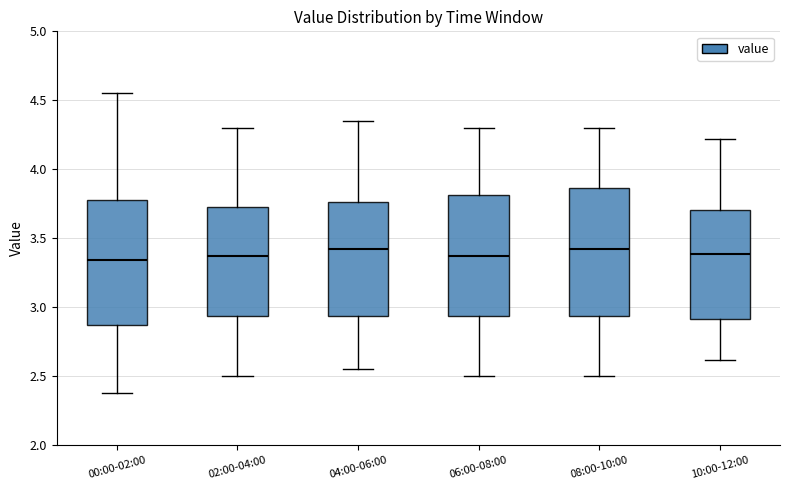

Reading left to right, transcribe this box plot: for each box, give where its median line is, the range the box spans, and where its two whiskers end, as read against the y-axis. The values are not printed on the chart, so give them approximately, as read against the axis.

00:00-02:00: median 3.35, box 2.85 to 3.80, whiskers 2.40 to 4.55
02:00-04:00: median 3.40, box 2.95 to 3.75, whiskers 2.50 to 4.30
04:00-06:00: median 3.45, box 2.95 to 3.75, whiskers 2.55 to 4.35
06:00-08:00: median 3.40, box 2.95 to 3.80, whiskers 2.50 to 4.30
08:00-10:00: median 3.45, box 2.95 to 3.85, whiskers 2.50 to 4.30
10:00-12:00: median 3.40, box 2.90 to 3.70, whiskers 2.60 to 4.20